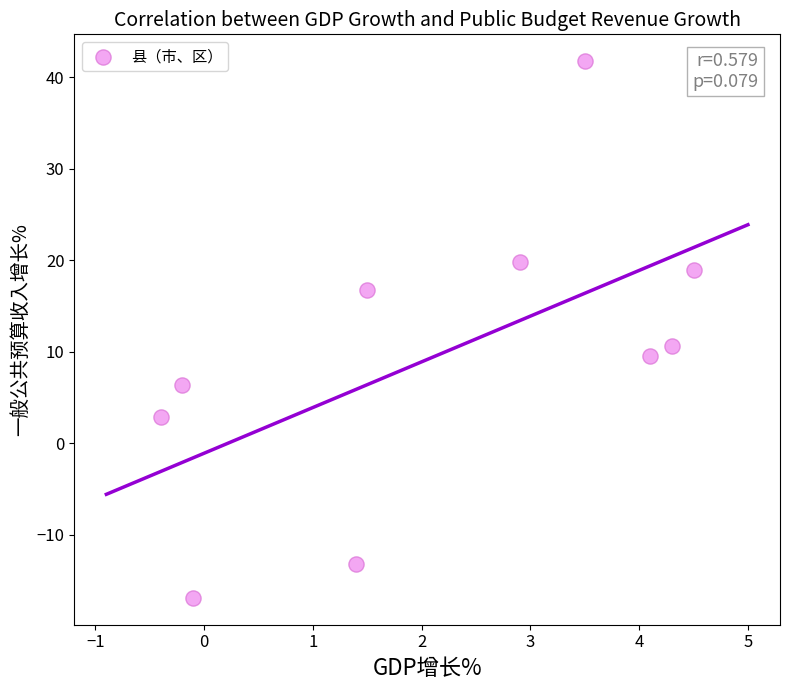

What is the average Y value?

9.7